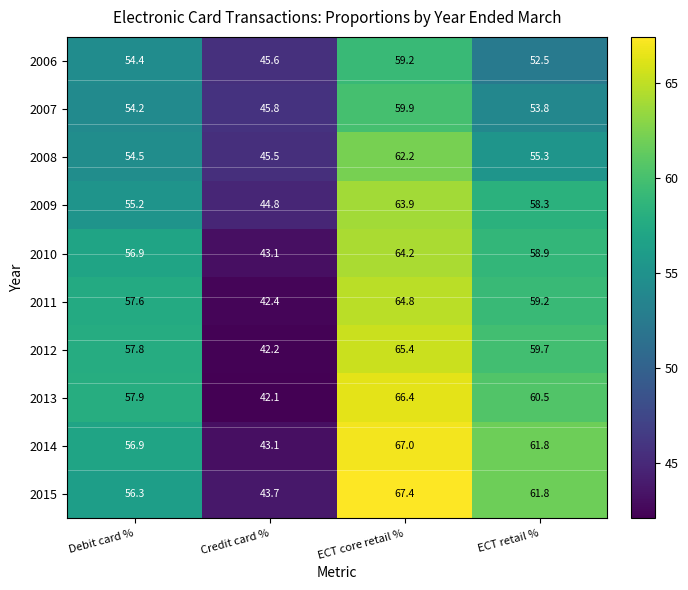

What is the smallest value displayed?

42.1